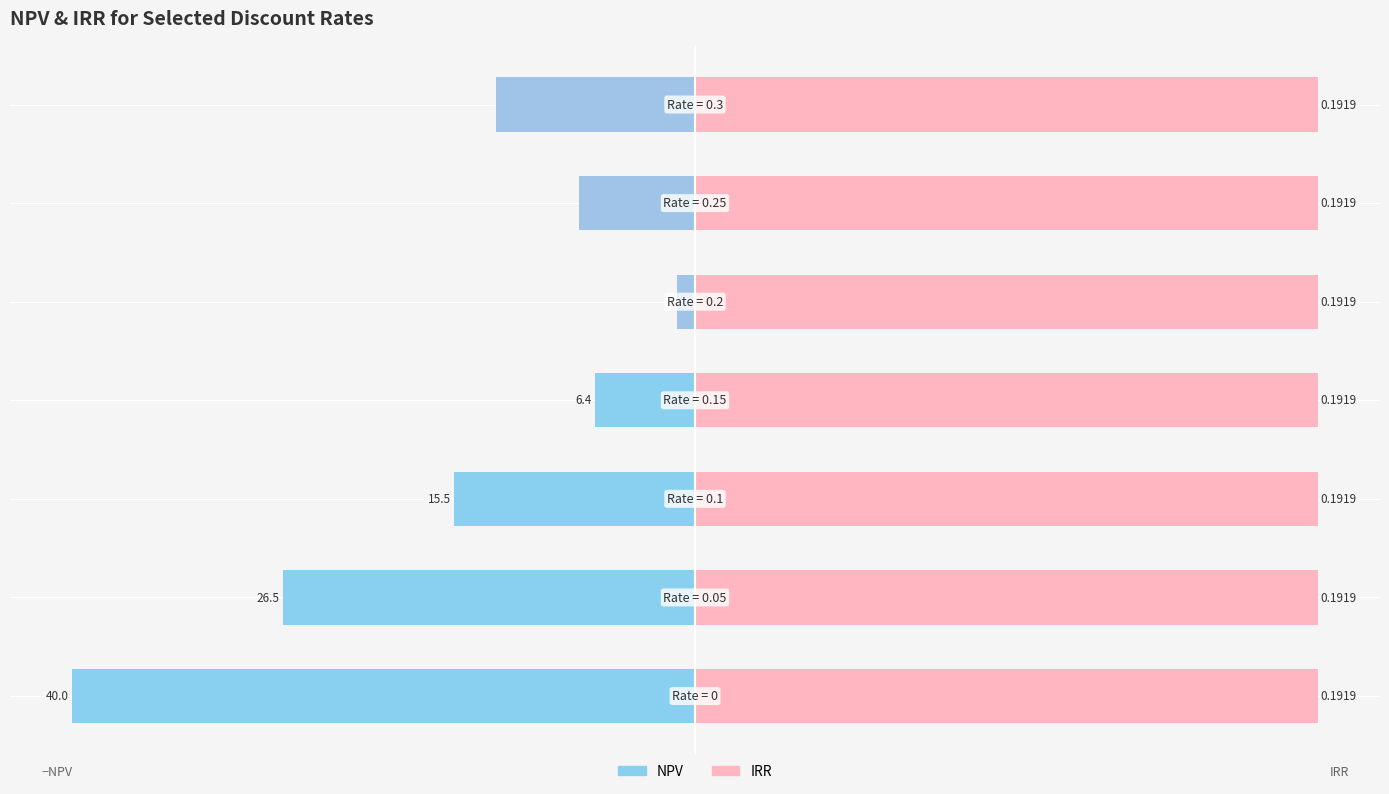

What is the sum of the NPV (negative) values at 0 and 6?

-32.0